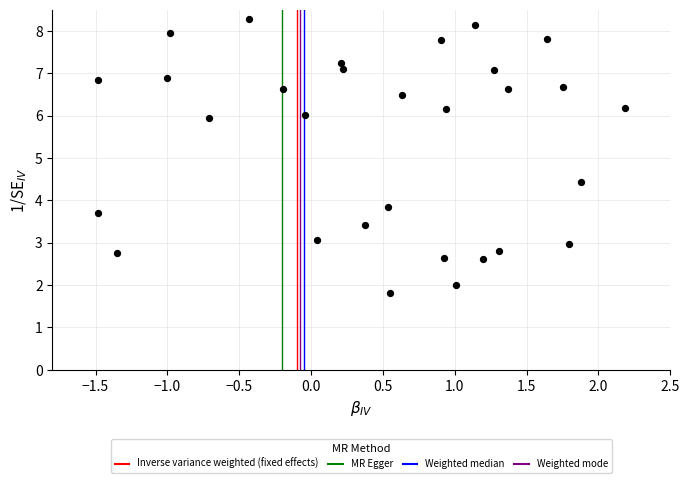

What Y value in the scatter plot is closest to 5?

4.4